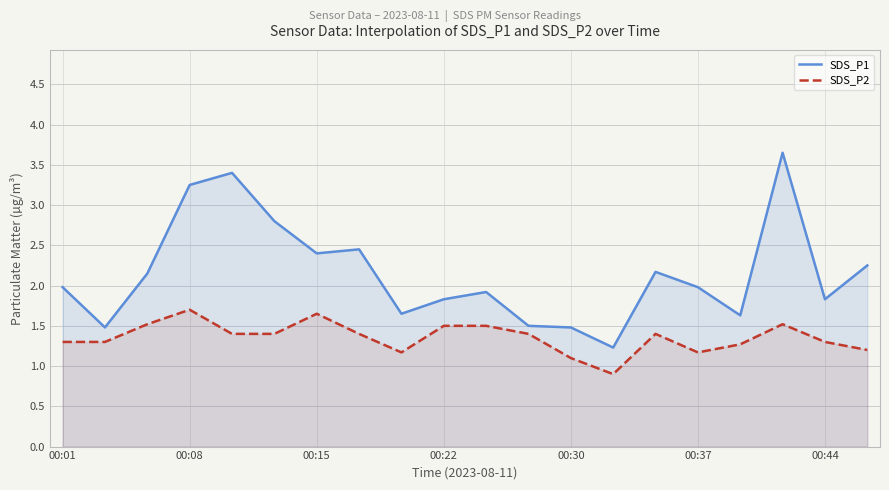

How many lines are shown in the chart?

2